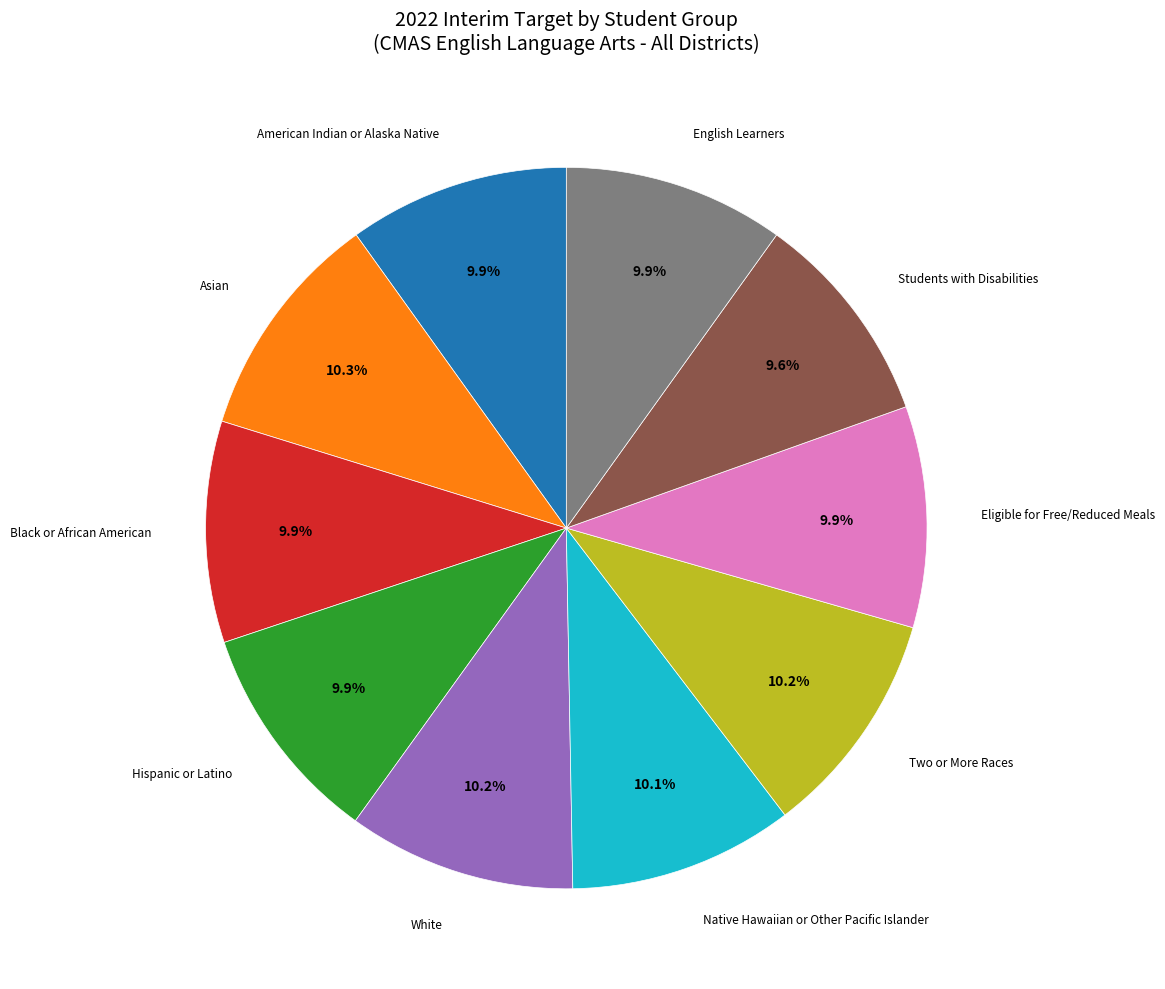

How many segments does this pie chart have?

10